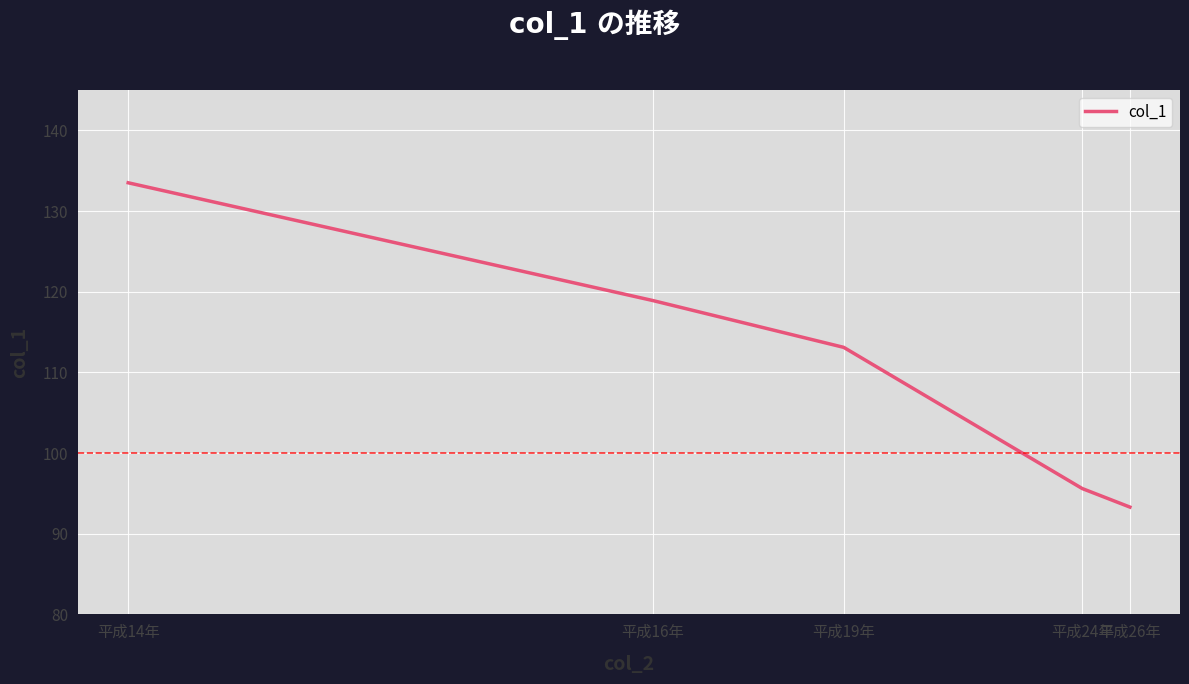

What is the smallest value displayed?

93.3